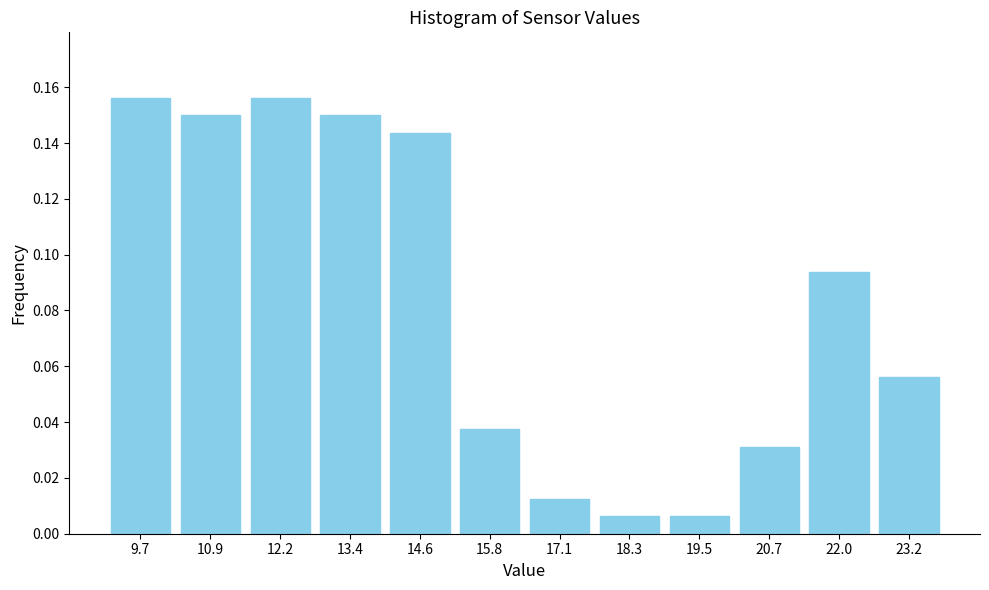

What is the sum of all values?

1.0